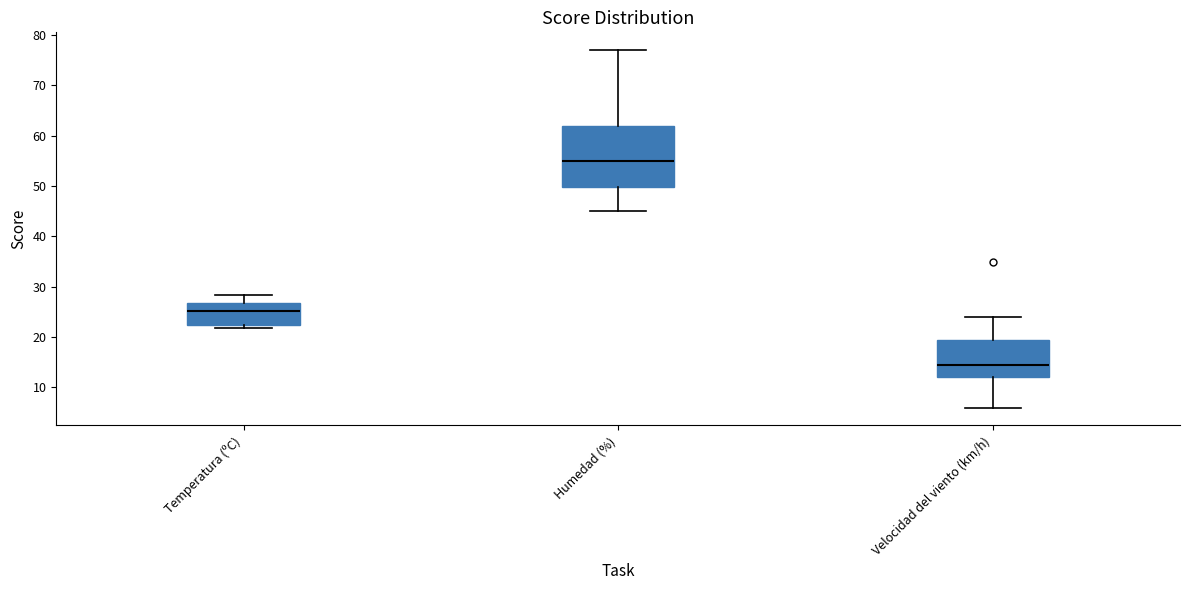

Which box has the lowest median line?

Velocidad del viento (km/h)